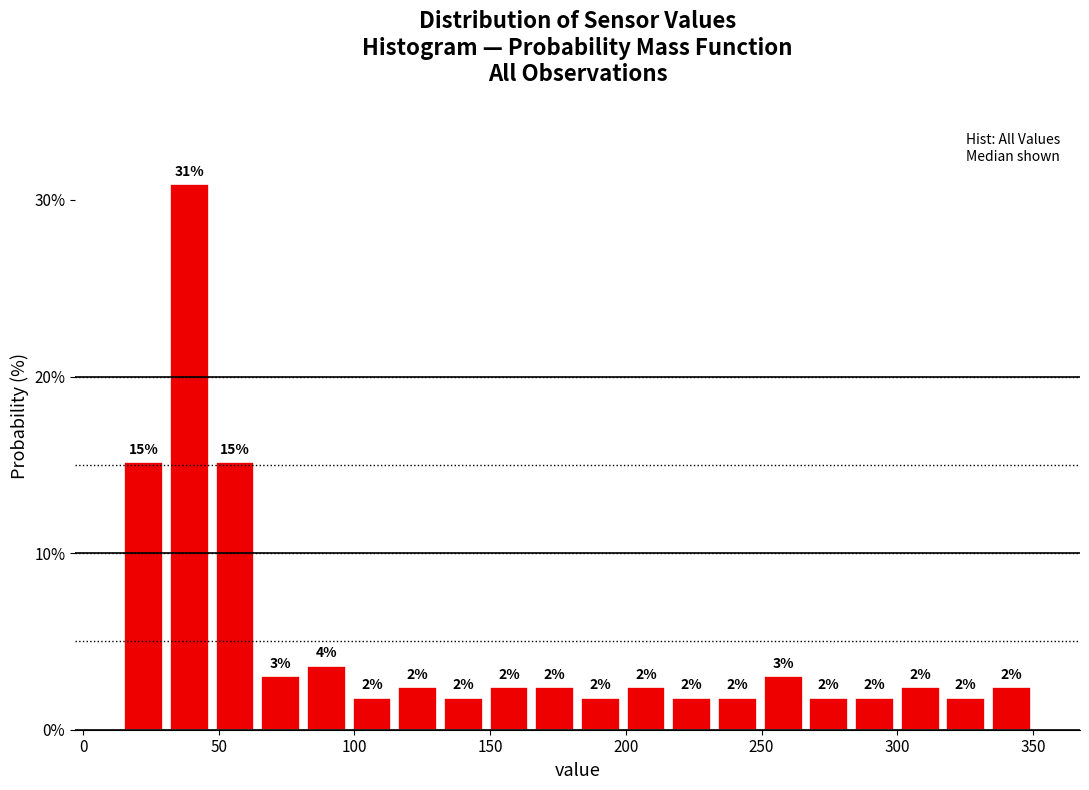

Around what value on the x-axis is the tallest bar? Give the approximate position of its centre, as read against the axis.

40